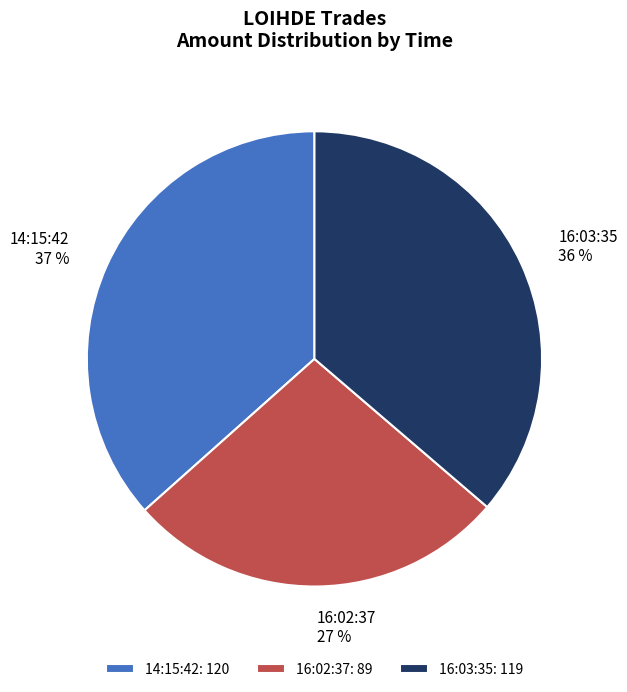

To the nearest percent, what is the average slice percentage?

33%